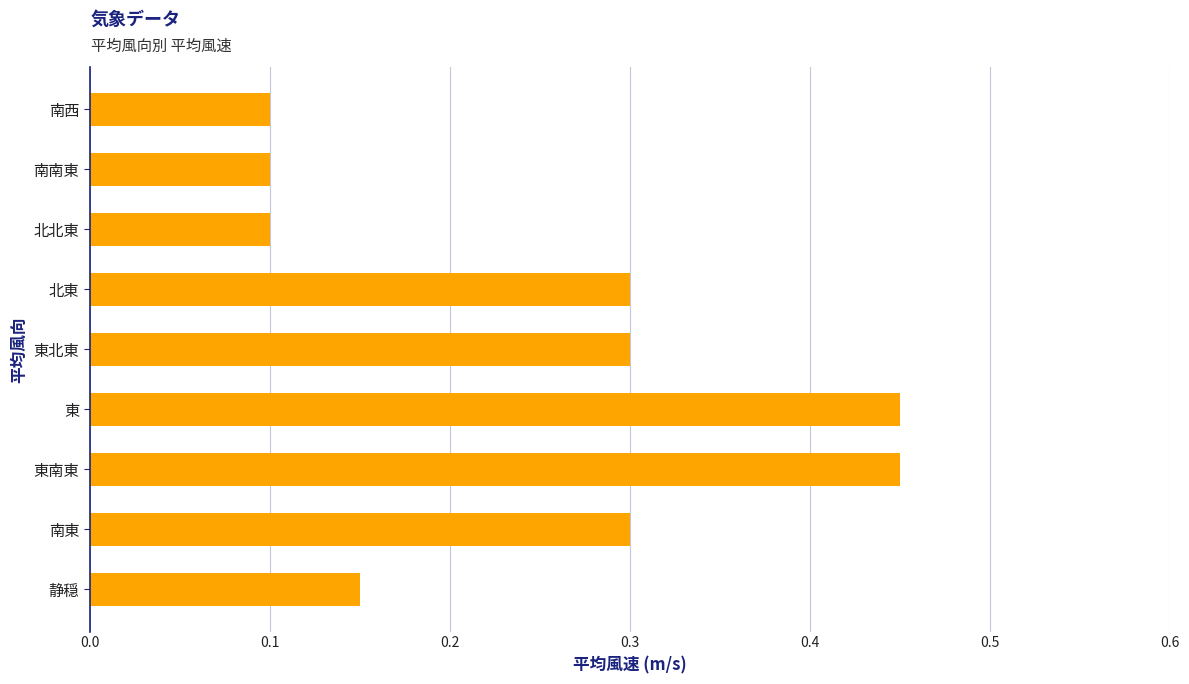

What is the sum of the values at 東 and 東南東?

0.9